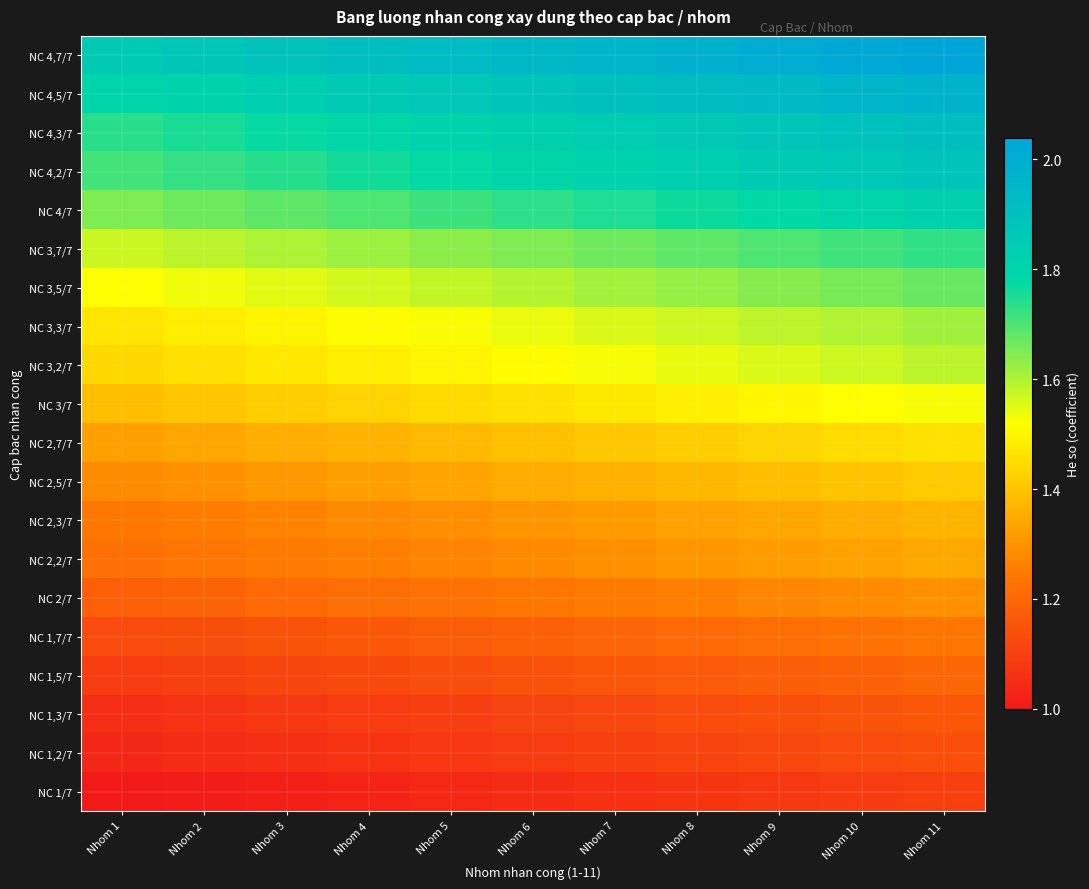

What is the maximum value shown in the chart?

2.0